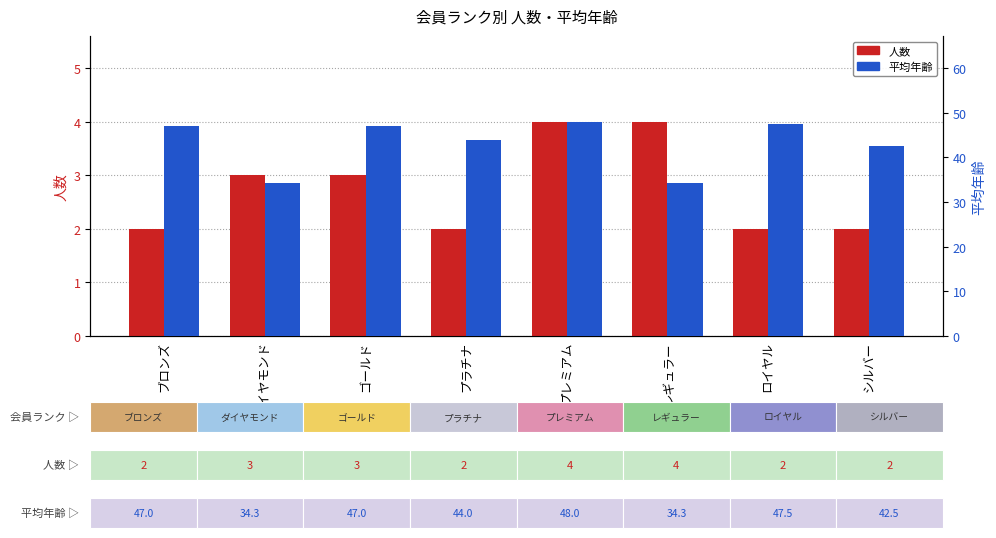

Reading right to left, extract all data points from this chart.

人数: シルバー=2.0	ロイヤル=2.0	レギュラー=4.0	プレミアム=4.0	プラチナ=2.0	ゴールド=3.0	ダイヤモンド=3.0	ブロンズ=2.0
平均年齢: シルバー=42.5	ロイヤル=47.5	レギュラー=34.3	プレミアム=48.0	プラチナ=44.0	ゴールド=47.0	ダイヤモンド=34.3	ブロンズ=47.0